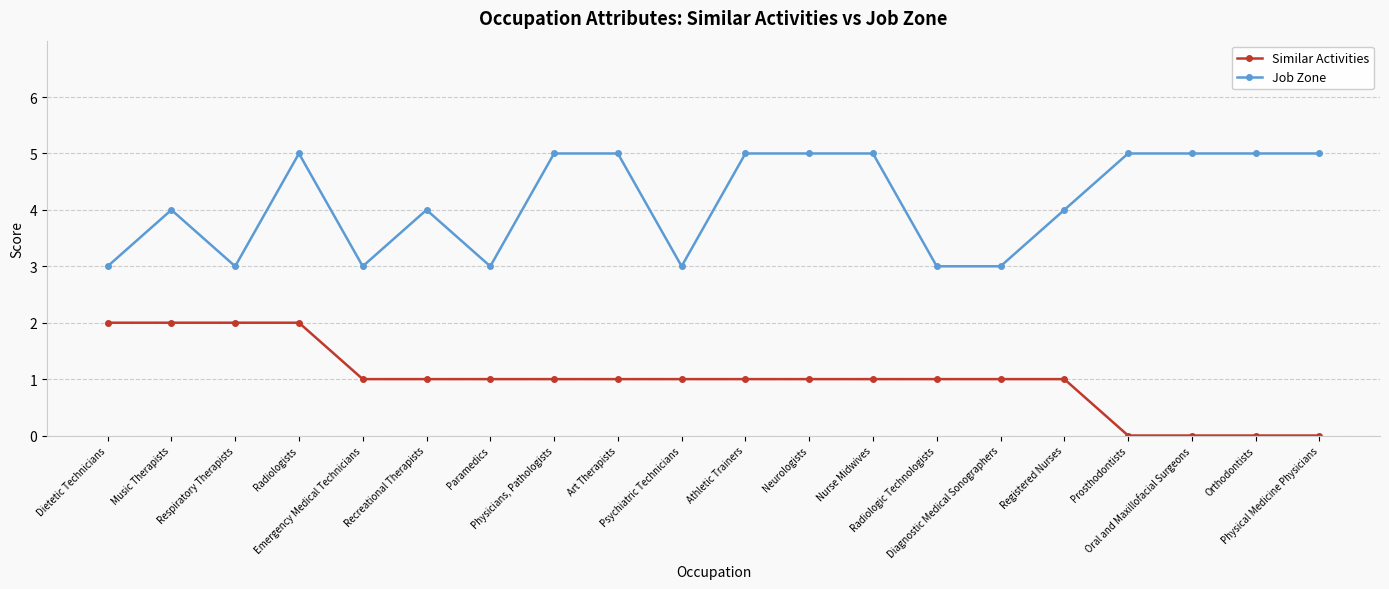

Reading left to right, extract all data points from this chart.

Similar Activities: Dietetic Technicians=2	Music Therapists=2	Respiratory Therapists=2	Radiologists=2	Emergency Medical Technicians=1	Recreational Therapists=1	Paramedics=1	Physicians, Pathologists=1	Art Therapists=1	Psychiatric Technicians=1	Athletic Trainers=1	Neurologists=1	Nurse Midwives=1	Radiologic Technologists=1	Diagnostic Medical Sonographers=1	Registered Nurses=1	Prosthodontists=0	Oral and Maxillofacial Surgeons=0	Orthodontists=0	Physical Medicine Physicians=0
Job Zone: Dietetic Technicians=3	Music Therapists=4	Respiratory Therapists=3	Radiologists=5	Emergency Medical Technicians=3	Recreational Therapists=4	Paramedics=3	Physicians, Pathologists=5	Art Therapists=5	Psychiatric Technicians=3	Athletic Trainers=5	Neurologists=5	Nurse Midwives=5	Radiologic Technologists=3	Diagnostic Medical Sonographers=3	Registered Nurses=4	Prosthodontists=5	Oral and Maxillofacial Surgeons=5	Orthodontists=5	Physical Medicine Physicians=5